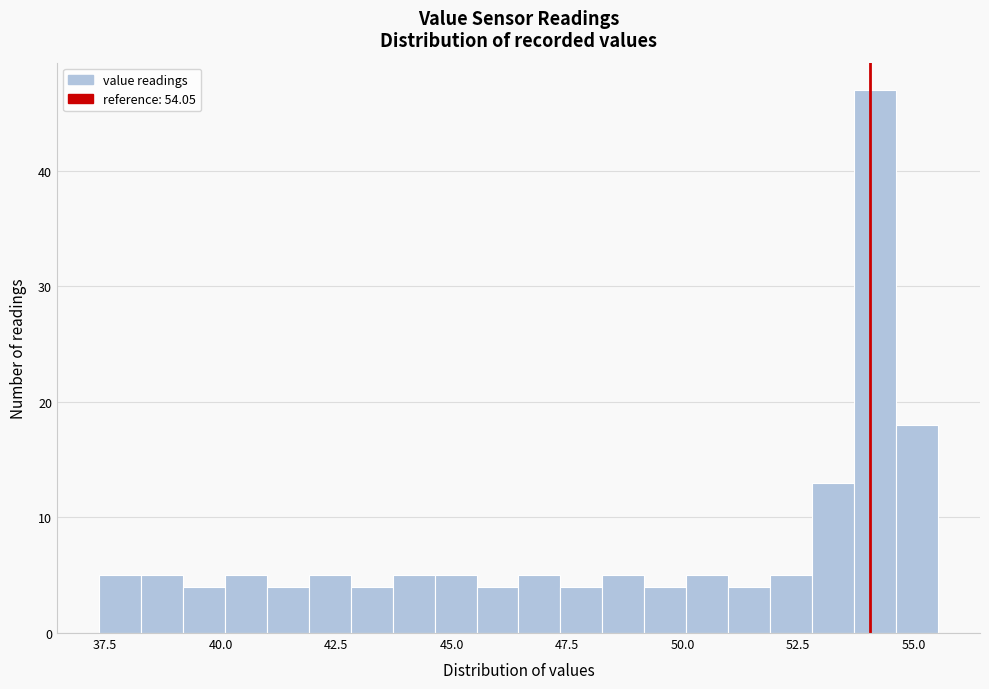

Read against the x-axis, roughly where is the centre of the tallest bar?

54.0